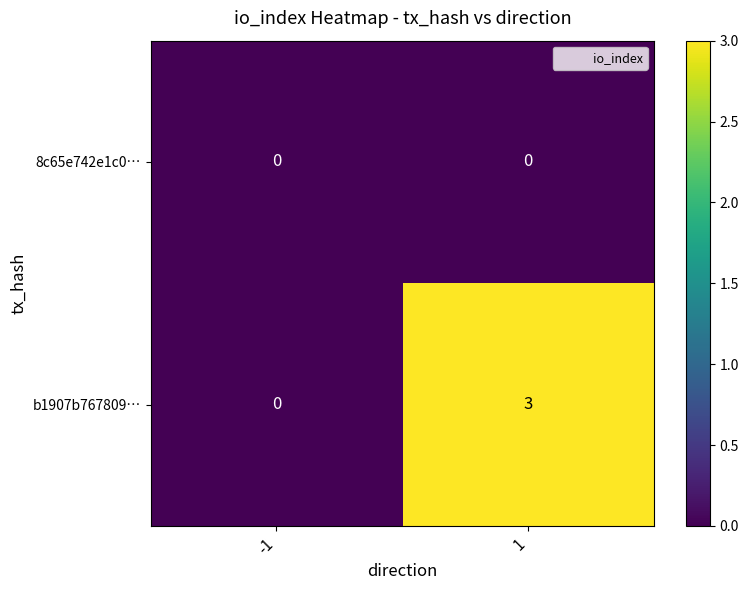

The b1907b767809… series shows -1 at -1. True or false?

False